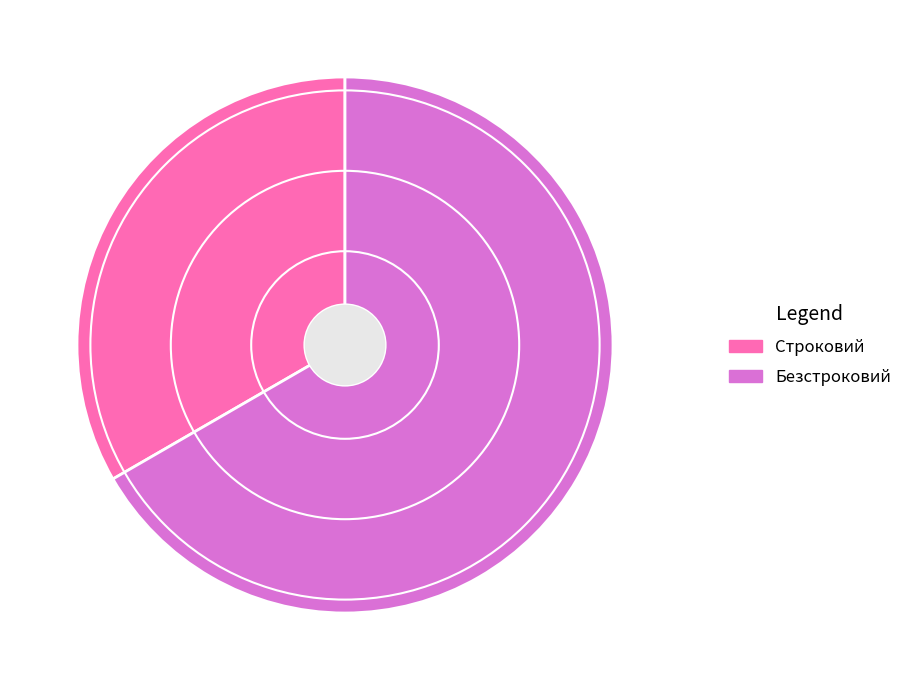

The Безстроковий slice represents 67% of the pie. True or false?

True